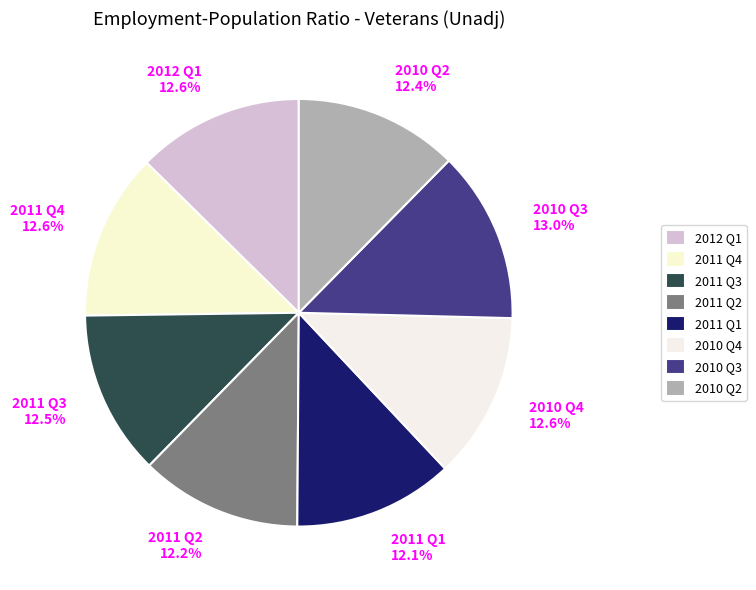

What percentage is the 2011 Q1 slice, to the nearest percent?

12%